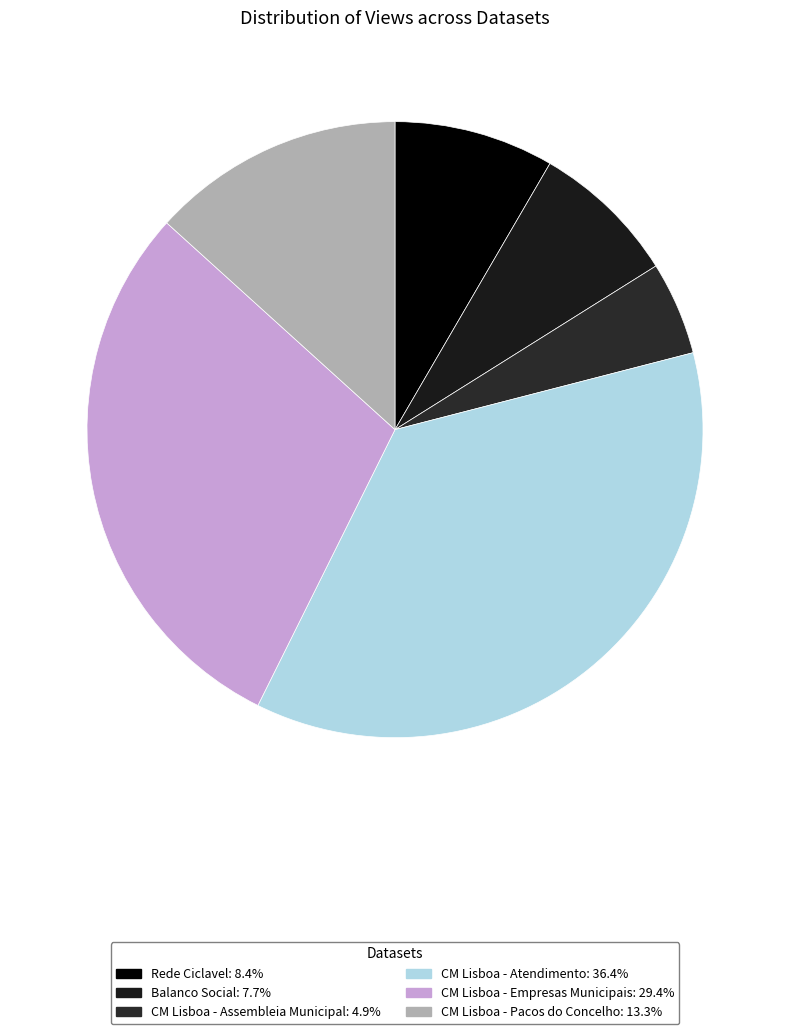

To the nearest percent, what percentage of the pie is CM Lisboa - Empresas Municipais?

29%